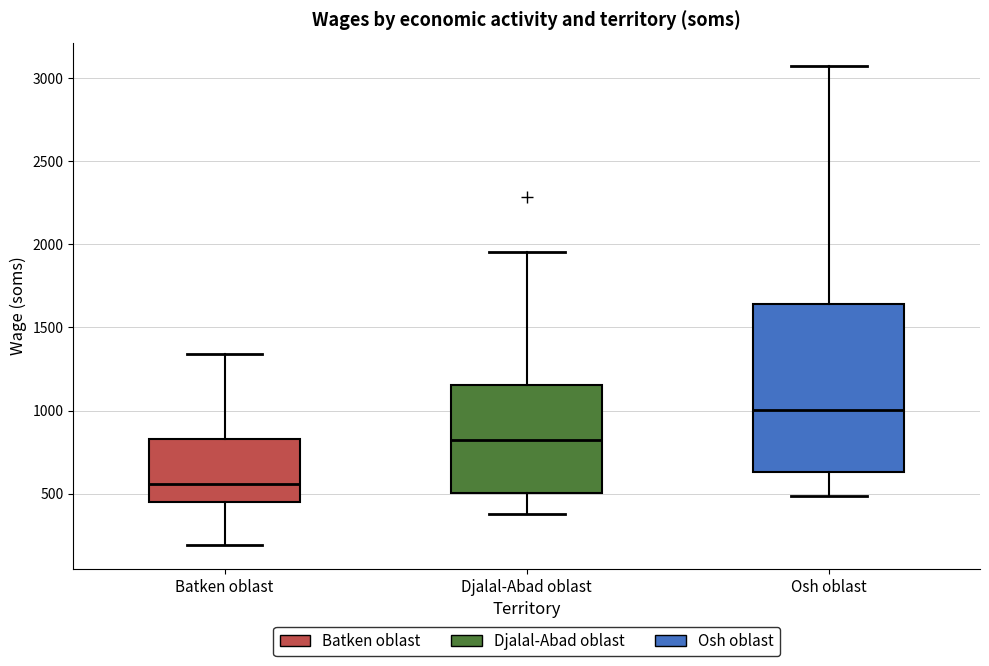

Reading left to right, transcribe this box plot: for each box, give where its median line is, the range the box spans, and where its two whiskers end, as read against the y-axis. The values are not printed on the chart, so give them approximately, as read against the axis.

Batken oblast: median 550, box 450 to 850, whiskers 200 to 1350
Djalal-Abad oblast: median 800, box 500 to 1150, whiskers 400 to 1950
Osh oblast: median 1000, box 650 to 1650, whiskers 500 to 3050